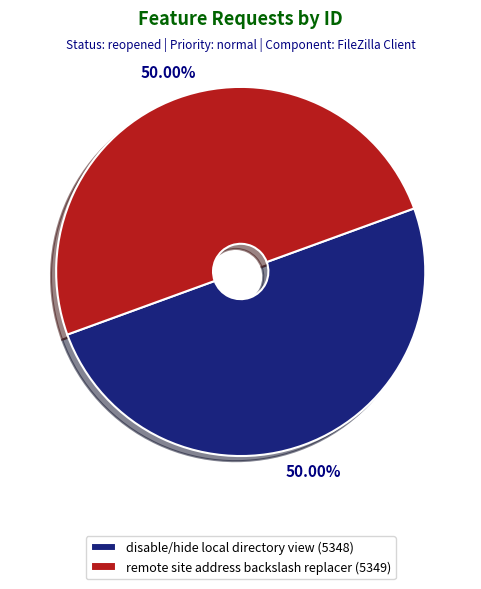

What is the ratio of the value at disable/hide local directory view (5348) to the value at remote site address backslash replacer (5349)?

1.0